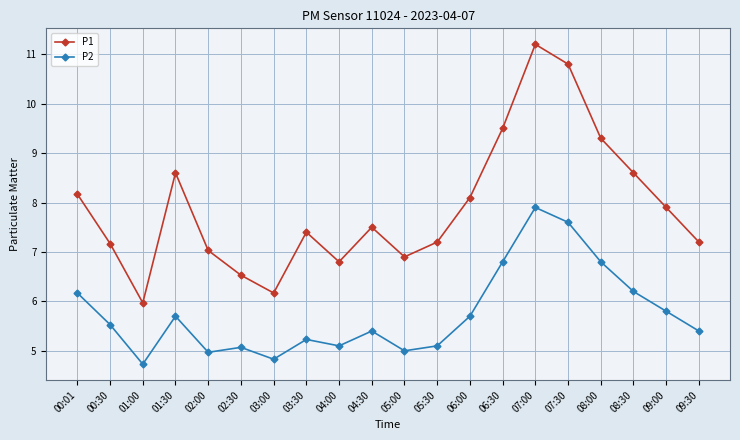

True or false: P2 has more than 0 points higher than both neighbors.

True